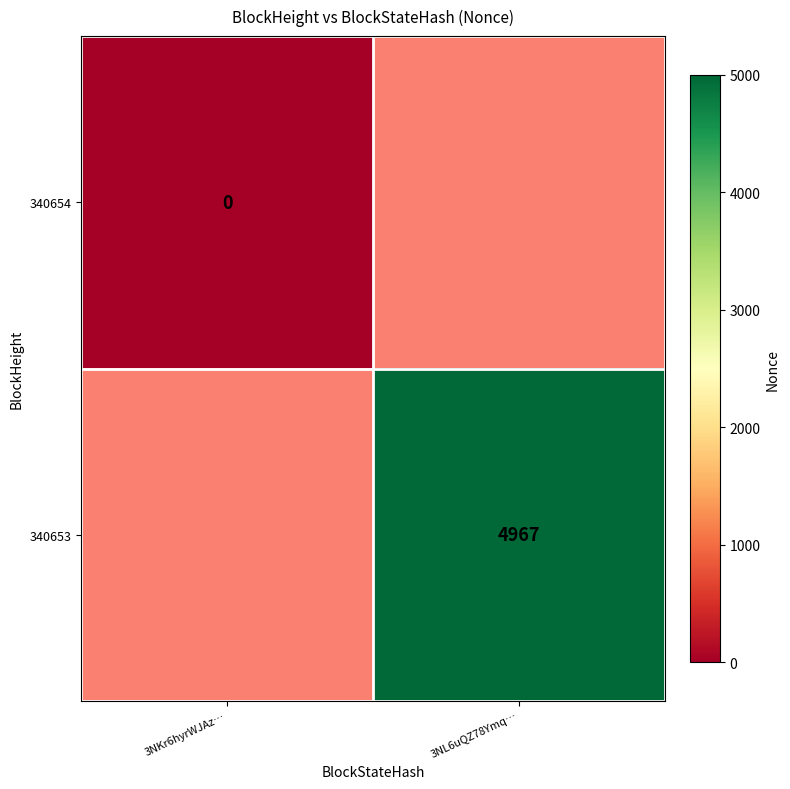

At how many categories does at least one series exceed 3799?

1